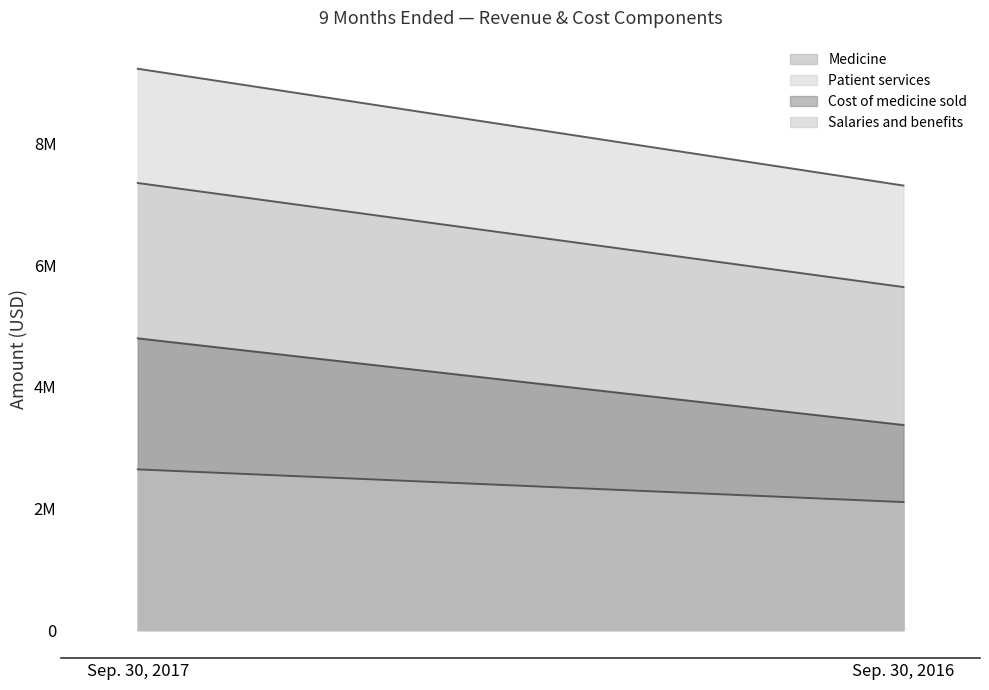

What is the approximate value of Patient services at Sep. 30, 2017, to the nearest 100?

9236100